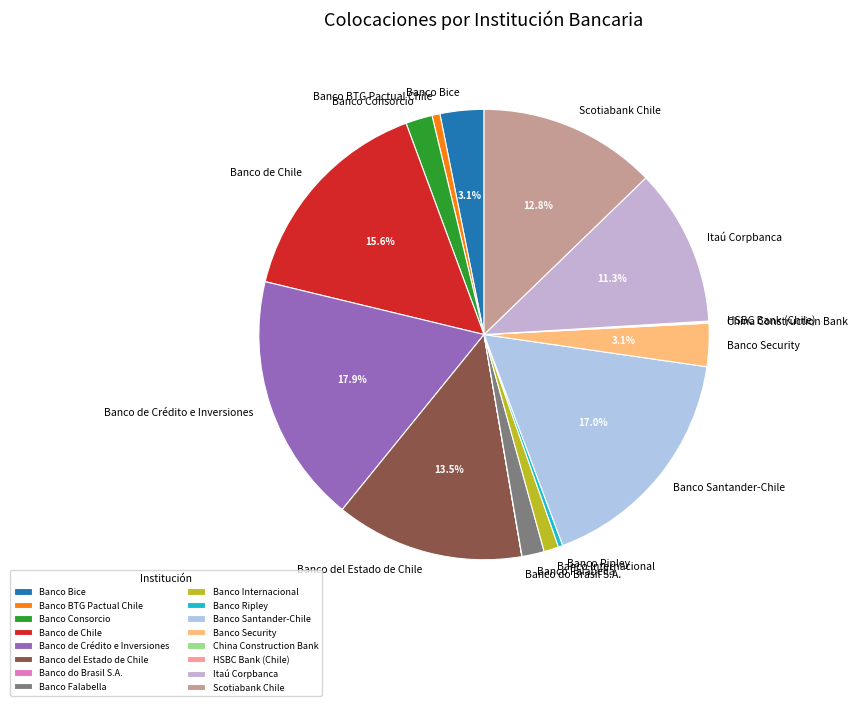

Approximately how many times larger is the value at Itaú Corpbanca compared to Banco Security?

3.6